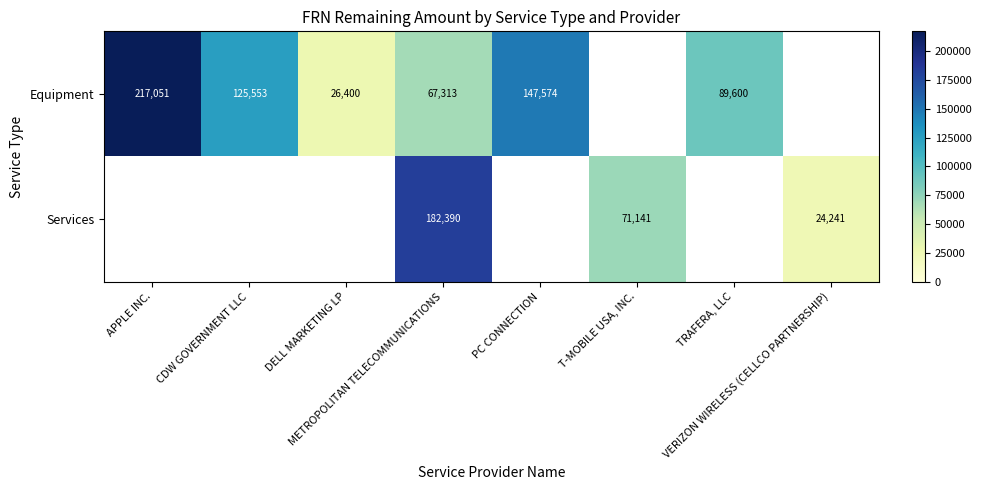

The value of Equipment at CDW GOVERNMENT LLC is 125552.7. True or false?

True